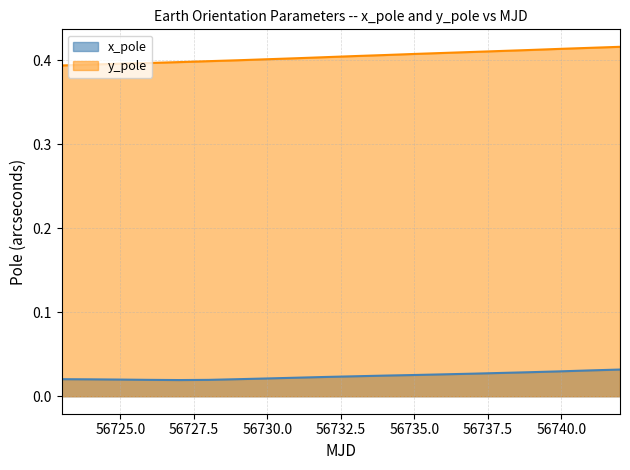

What is the highest value of the y_pole series?

0.4